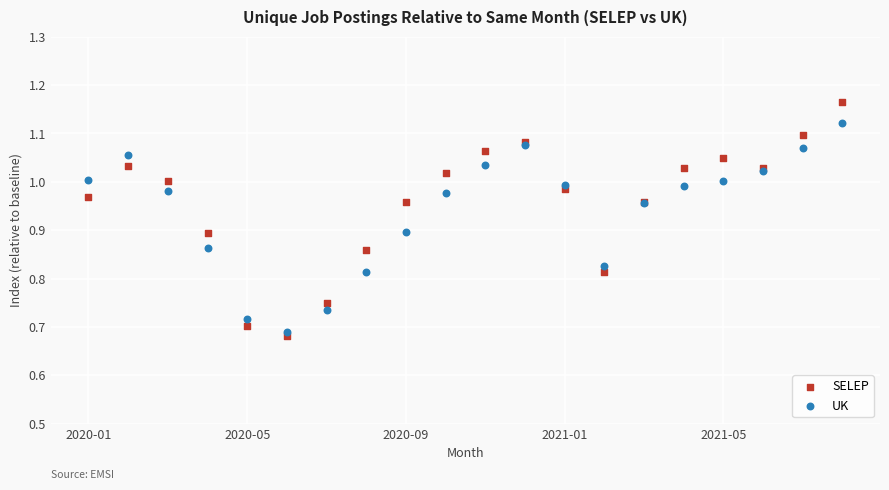

Which series has the widest spread of Y values?

SELEP